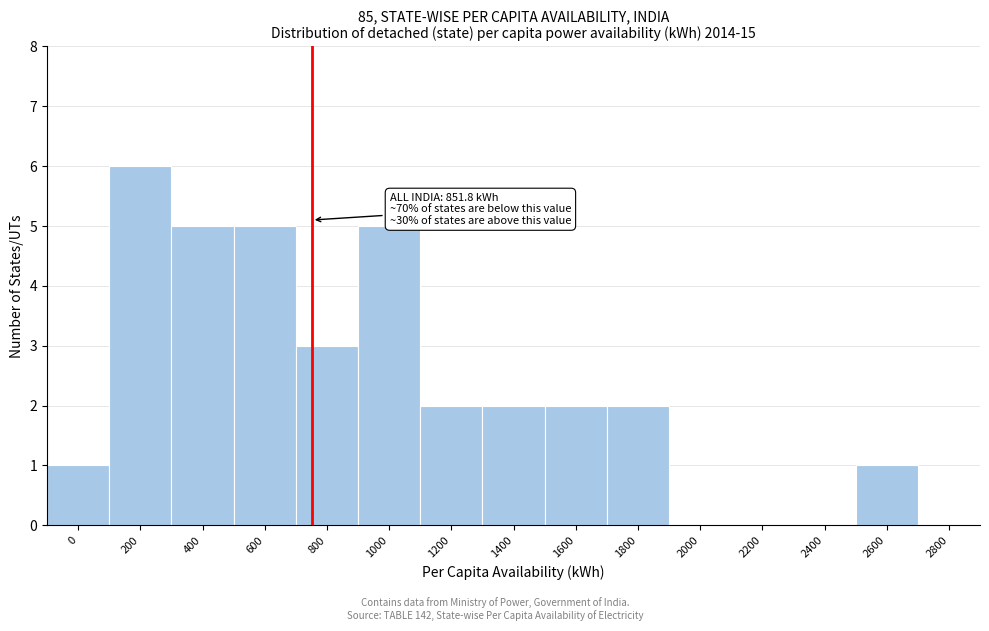

Reading left to right, extract all data points from this chart.

0=1	200=6	400=5	600=5	800=3	1000=5	1200=2	1400=2	1600=2	1800=2	2000=0	2200=0	2400=0	2600=1	2800=0